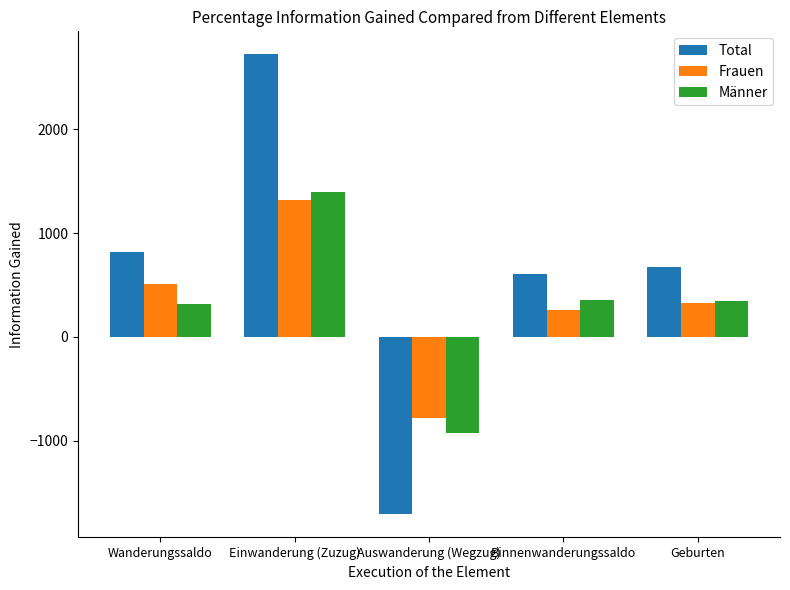

What is the difference between the maximum and second lowest values in the Total series?

2111